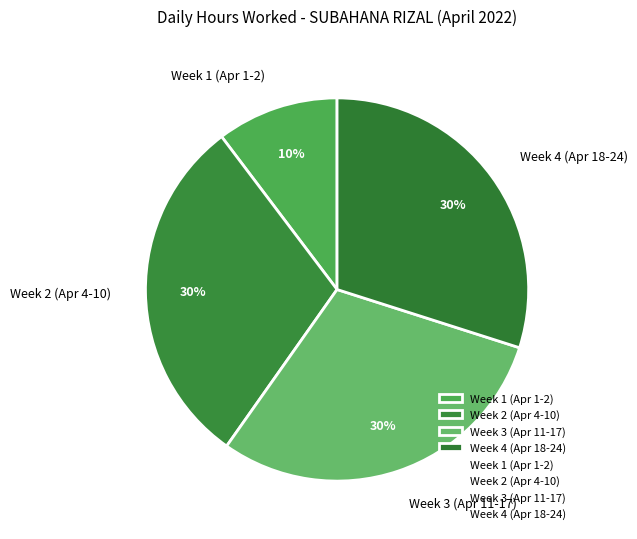

Combined, do Week 2 (Apr 4-10) and Week 3 (Apr 11-17) account for over 50%?

Yes